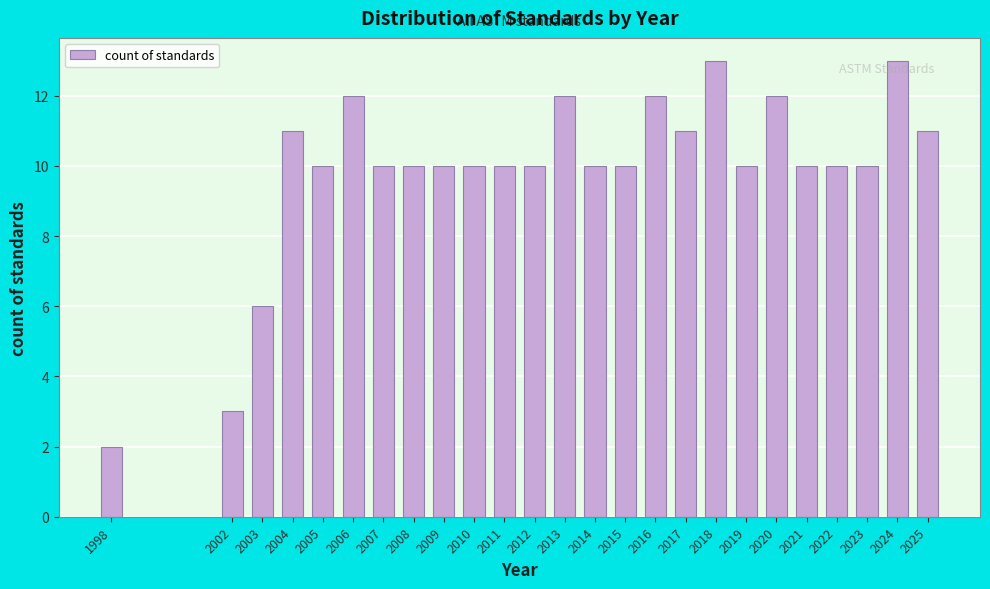

Reading left to right, extract all data points from this chart.

1998=2	2002=3	2003=6	2004=11	2005=10	2006=12	2007=10	2008=10	2009=10	2010=10	2011=10	2012=10	2013=12	2014=10	2015=10	2016=12	2017=11	2018=13	2019=10	2020=12	2021=10	2022=10	2023=10	2024=13	2025=11